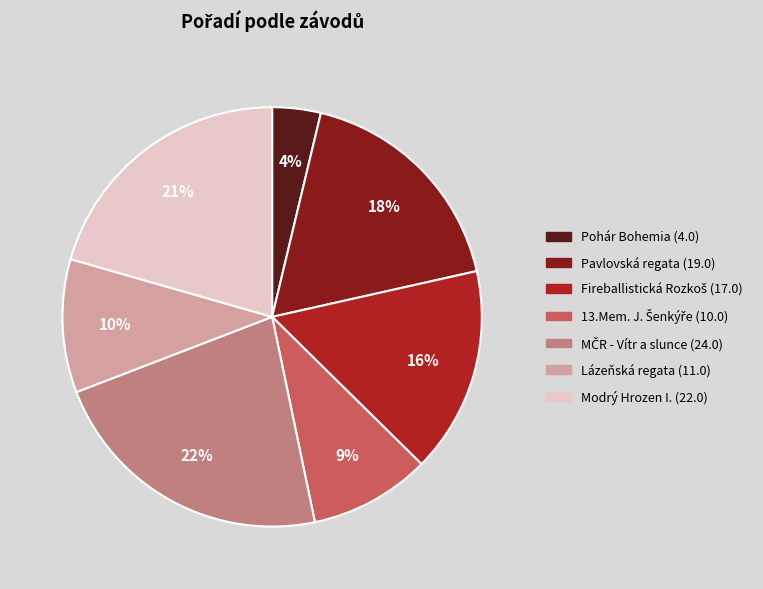

Count the number of slices in the pie.

7